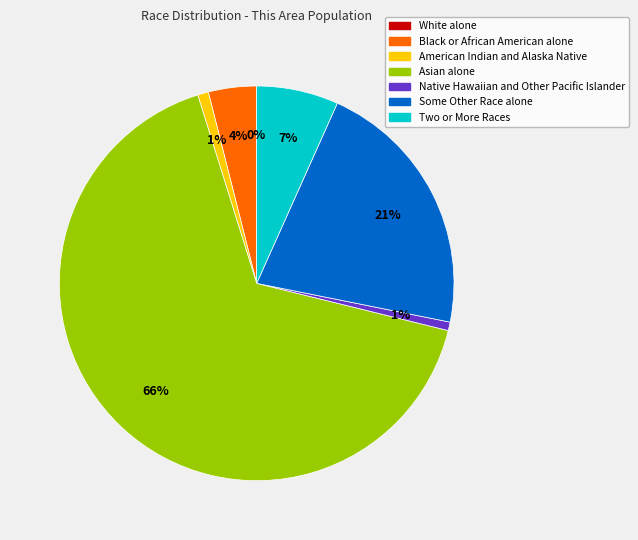

Which category has the biggest portion of the pie?

Asian alone